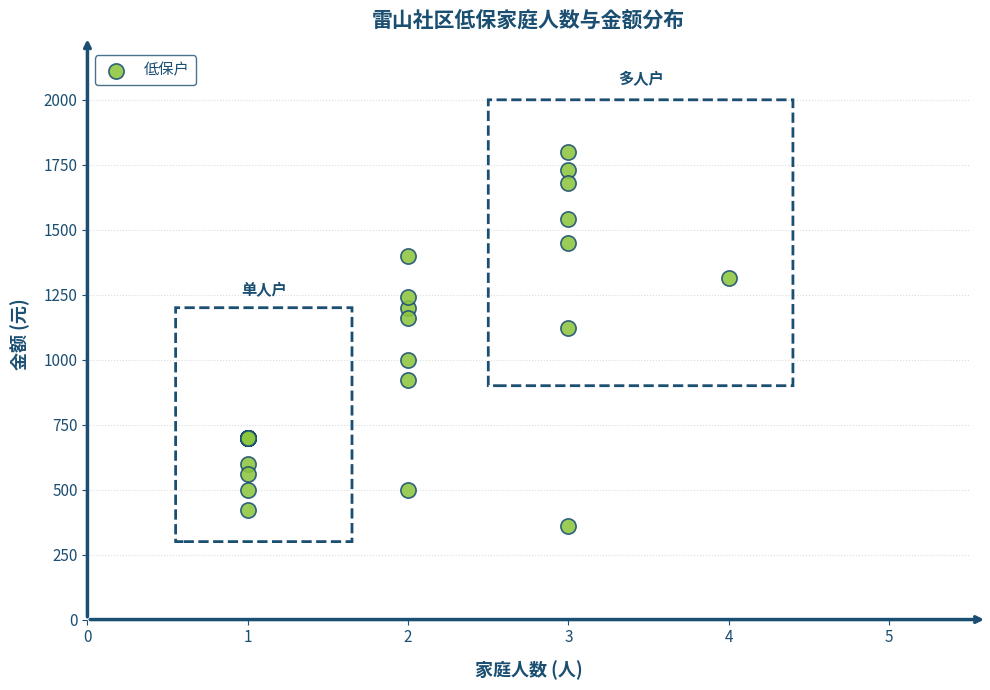

What Y value in the scatter plot is closest to 1080?

1120